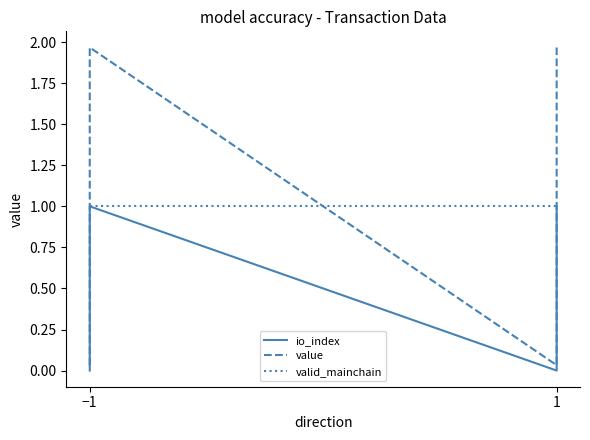

Where is io_index nearest to the value 0?

−1